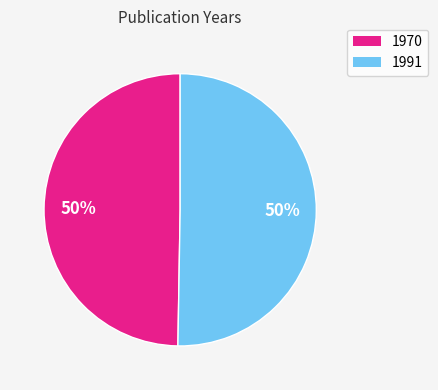

Which slice represents more than half of the pie?

1991